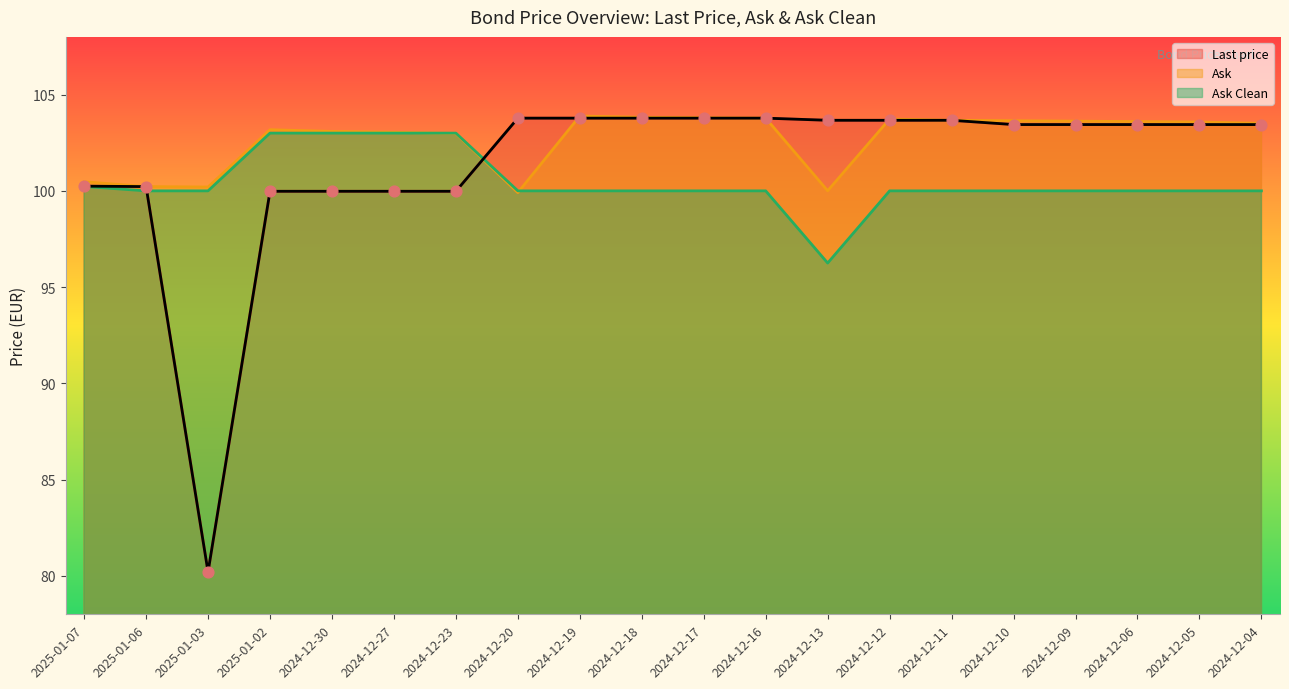

Which series has the largest total across all categories?

Ask